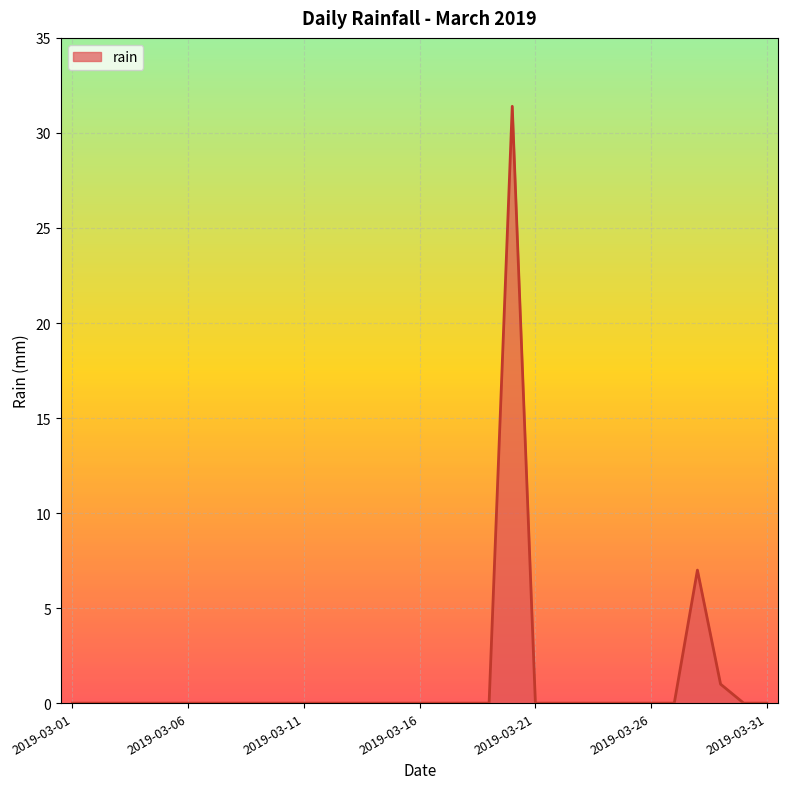

What is the average value?

1.3